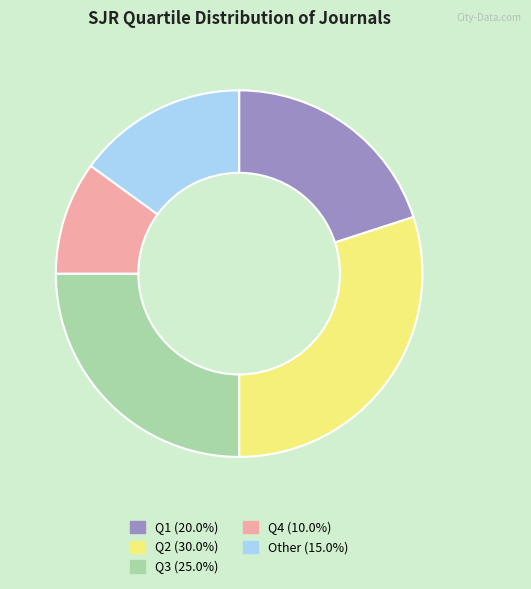

Which slice is the largest?

Q2